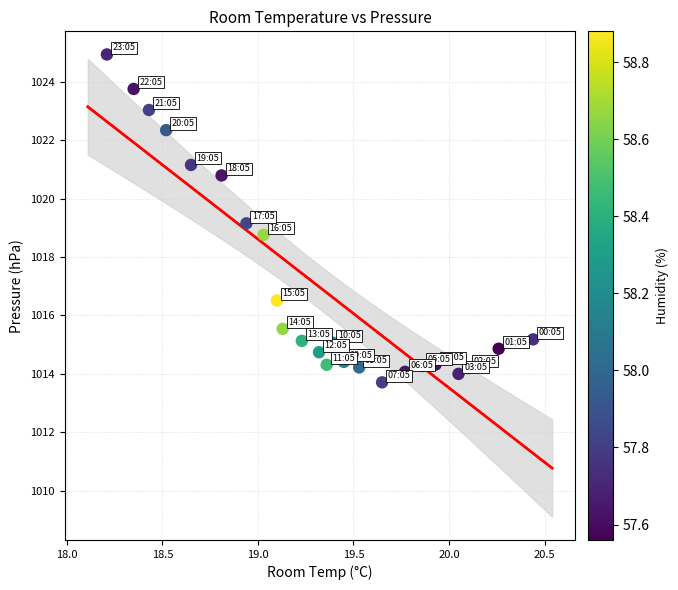

What is the range of X values (max minus min)?

2.2